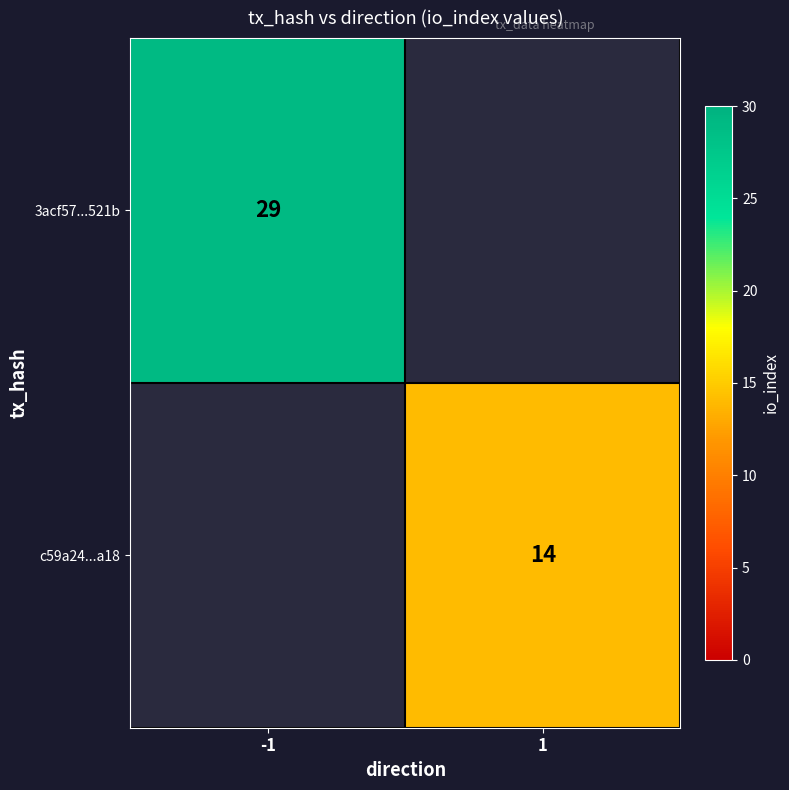

The 3acf57...521b series shows 19 at -1. True or false?

False